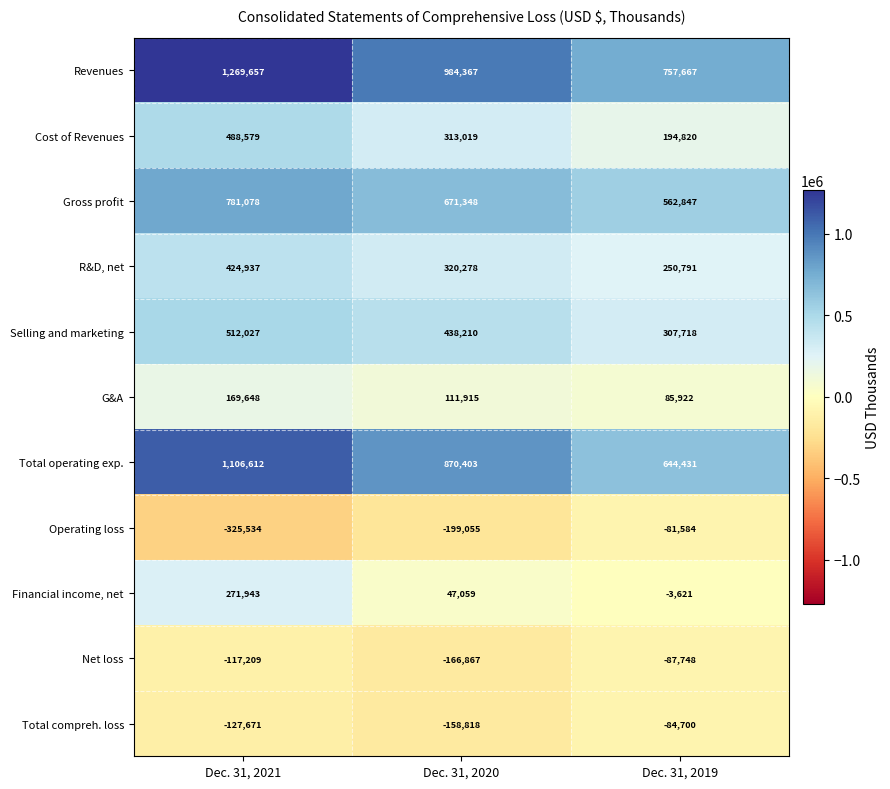

Rank the series by their maximum value, from lowest to highest.

Net loss, Total compreh. loss, Operating loss, G&A, Financial income, net, R&D, net, Cost of Revenues, Selling and marketing, Gross profit, Total operating exp., Revenues